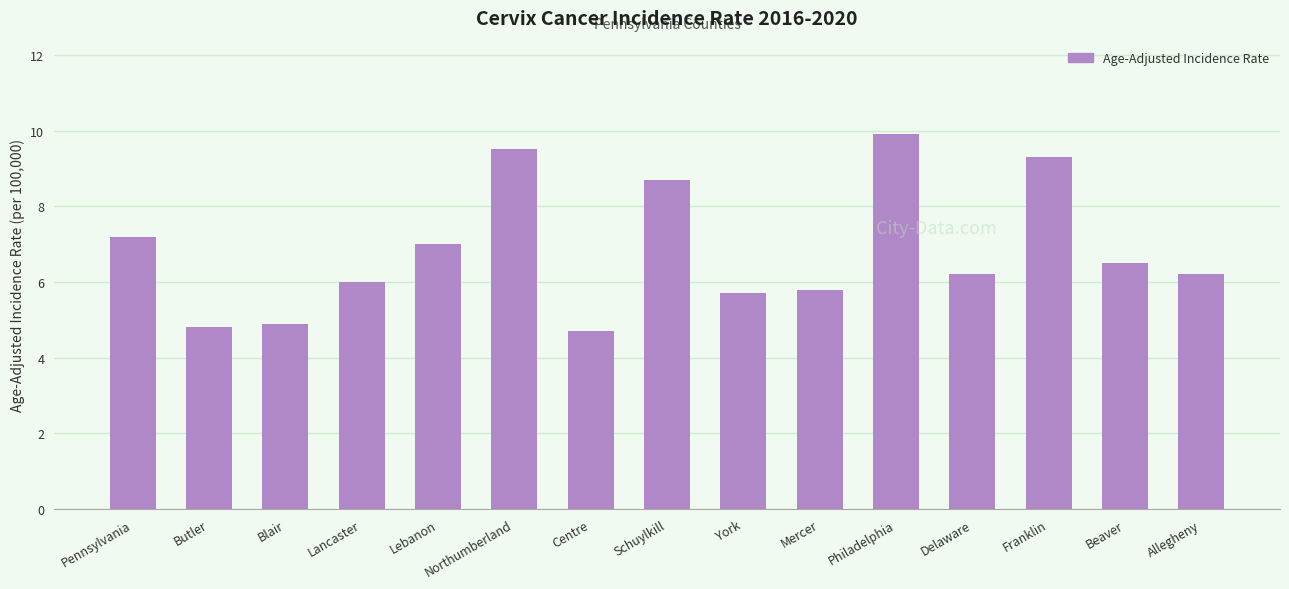

What is the label of the 7th bar from the left?

Centre